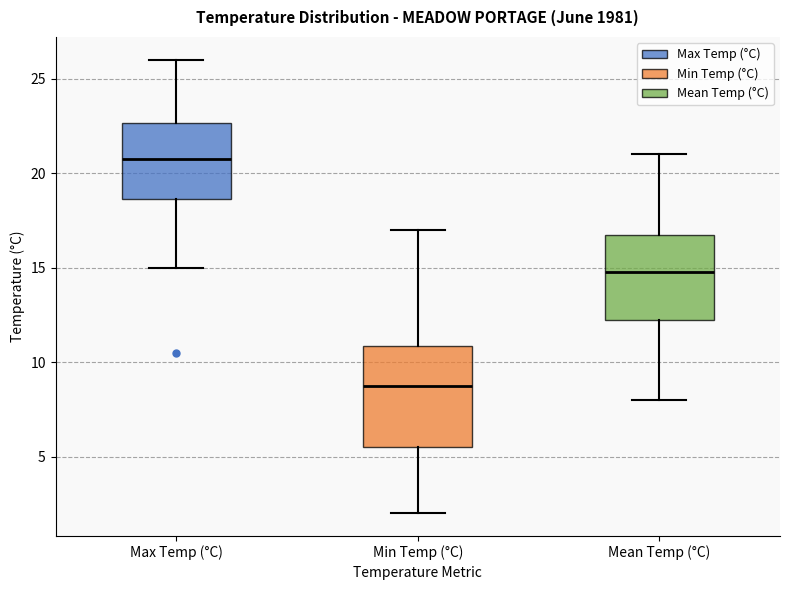

Reading left to right, transcribe this box plot: for each box, give where its median line is, the range the box spans, and where its two whiskers end, as read against the y-axis. The values are not printed on the chart, so give them approximately, as read against the axis.

Max Temp (°C): median 21.0, box 18.5 to 22.5, whiskers 15.0 to 26.0
Min Temp (°C): median 9.0, box 5.5 to 11.0, whiskers 2.0 to 17.0
Mean Temp (°C): median 15.0, box 12.0 to 16.5, whiskers 8.0 to 21.0